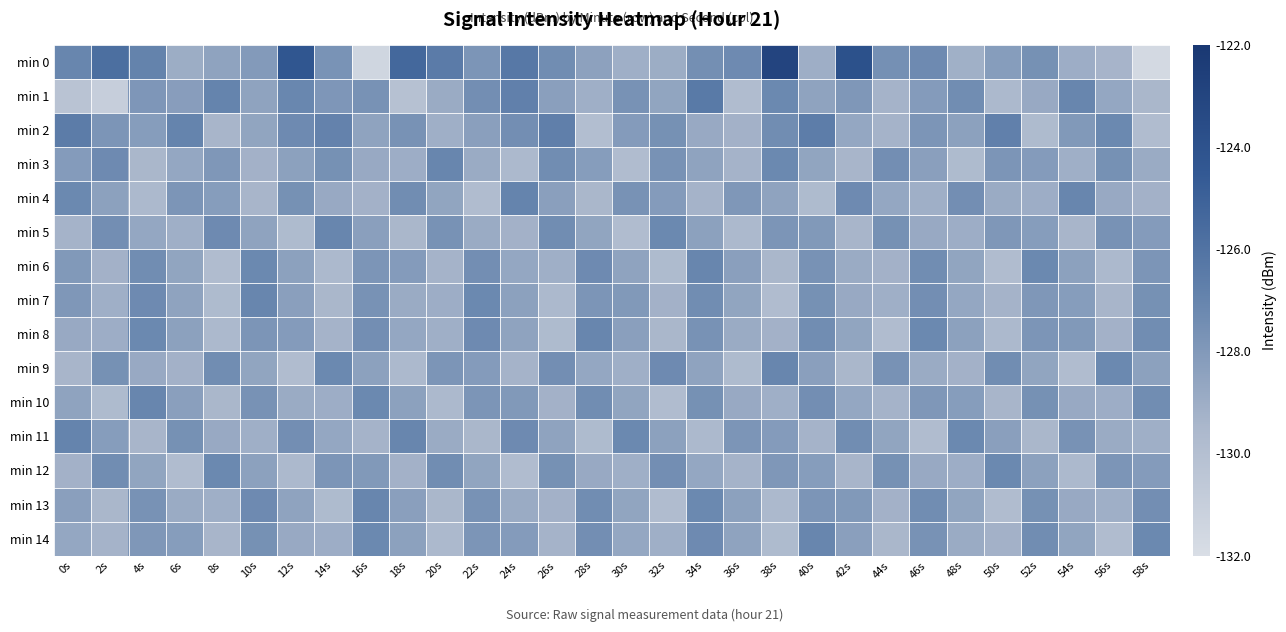

Which category has the highest value across all series?

38s